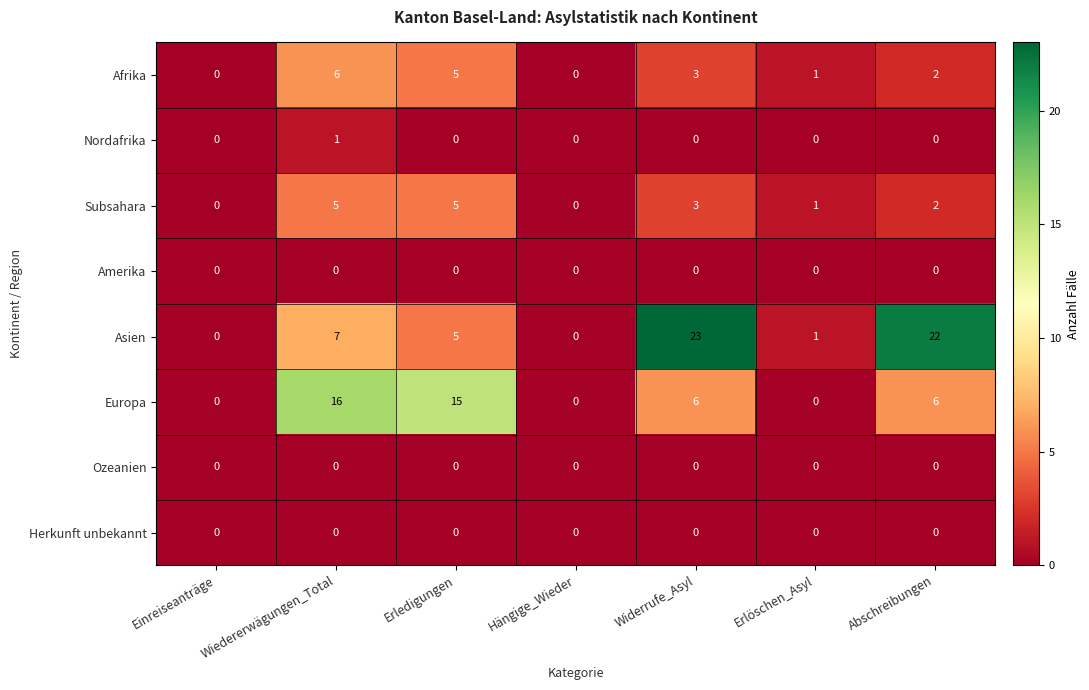

What is the difference between the second highest and second lowest values in the Asien series?

22